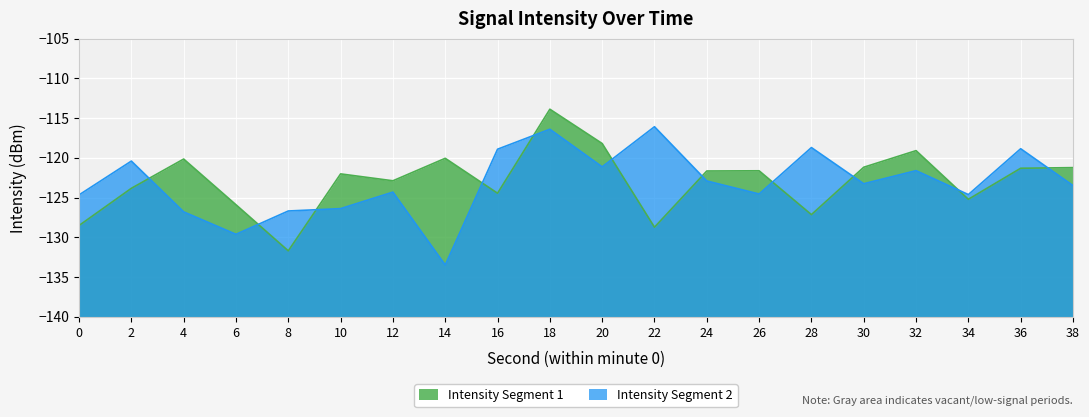

What is the average value of the intensity_bin1 series?

-122.9